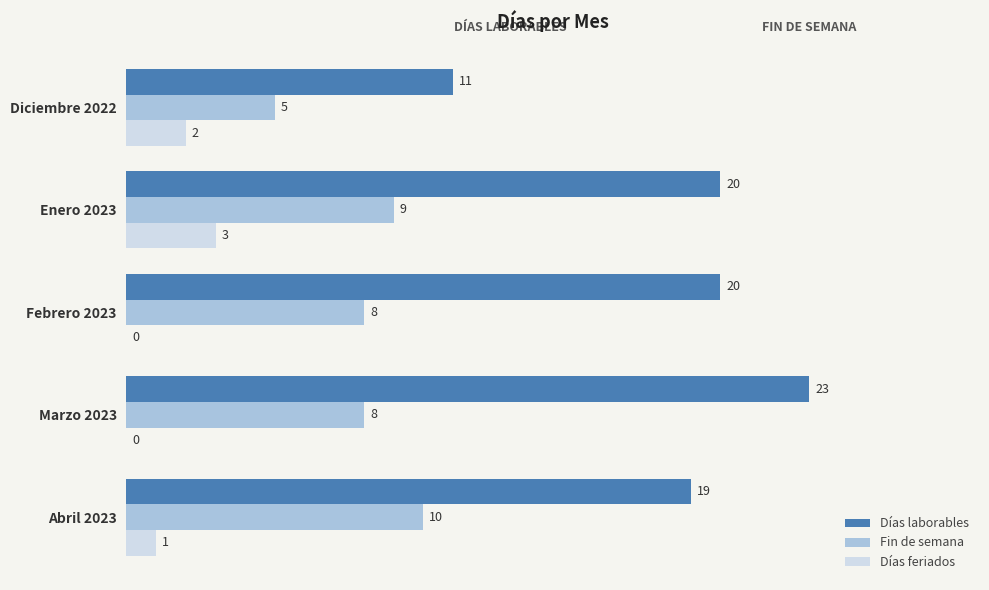

Which series has the largest total across all categories?

Días laborables